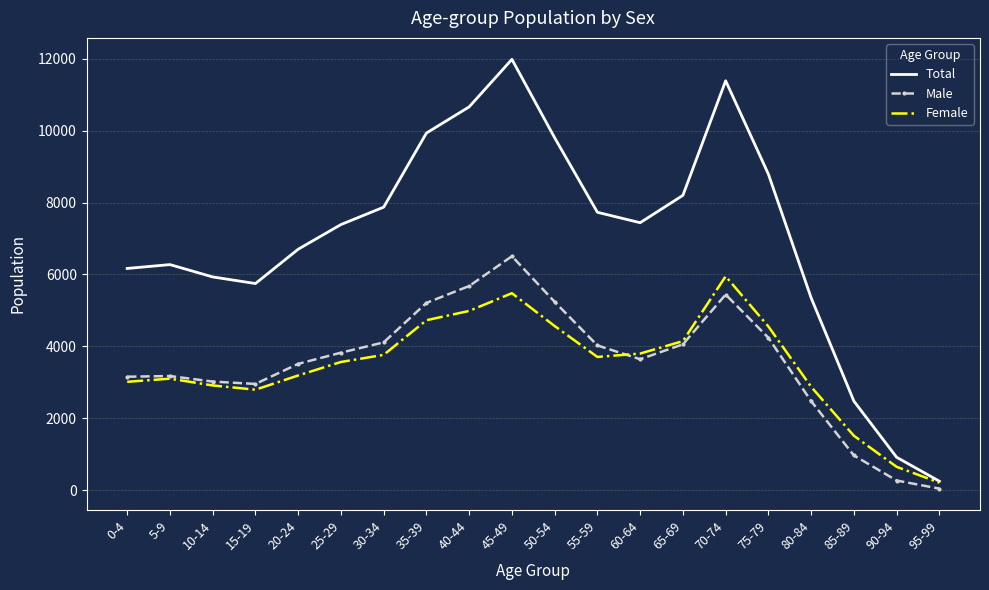

Which label corresponds to the largest value in the chart?

45-49